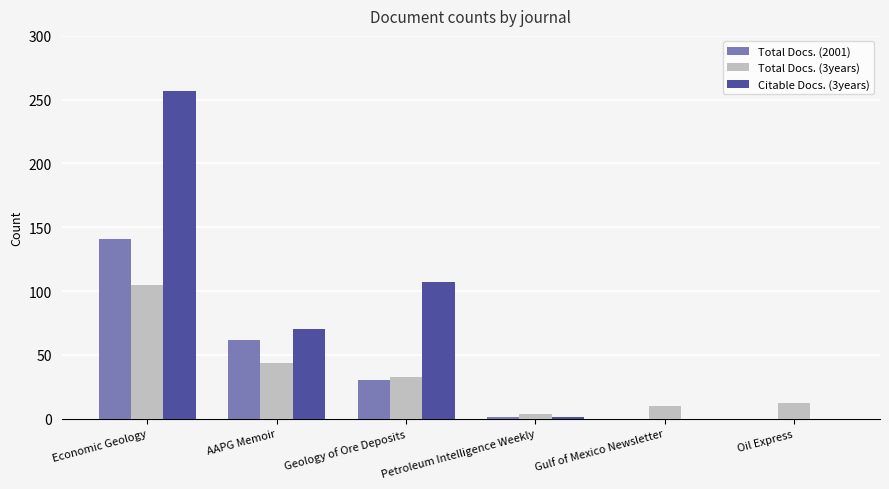

What is the approximate value of Total Docs. (3years) at Geology of Ore Deposits, to the nearest 50?

50